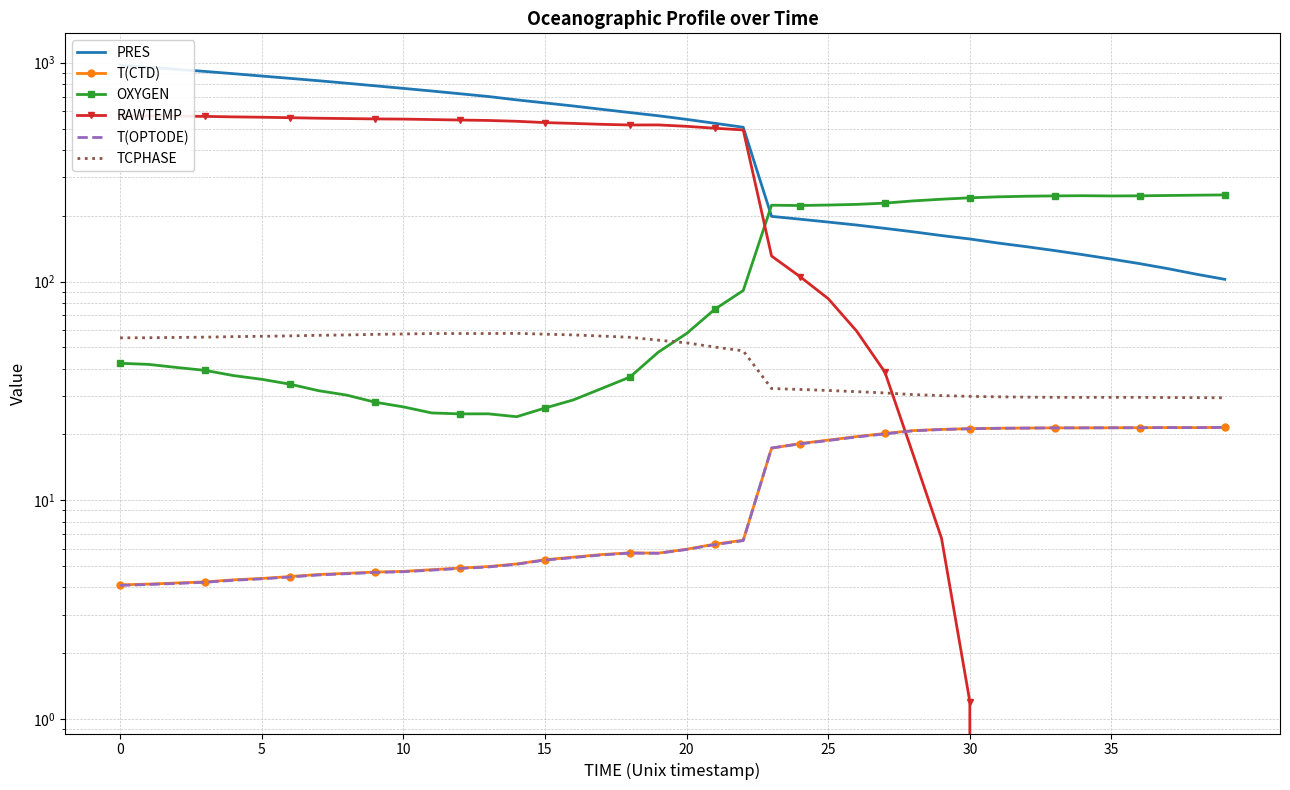

How many interior local peaks does the T(CTD) series have?

3